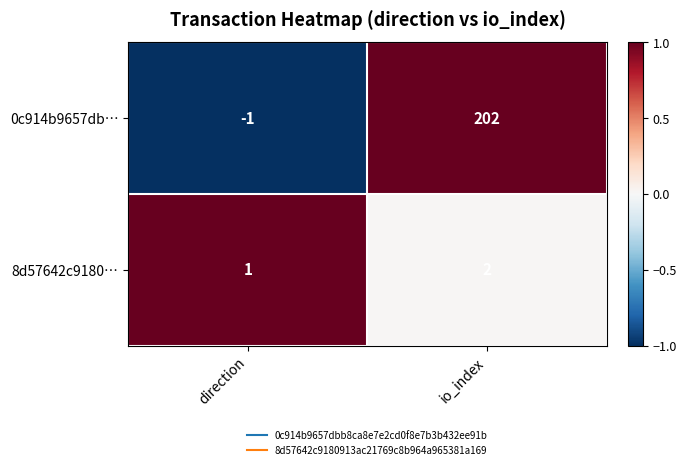

Rank the series by their maximum value, from lowest to highest.

8d57642c9180…, 0c914b9657db…